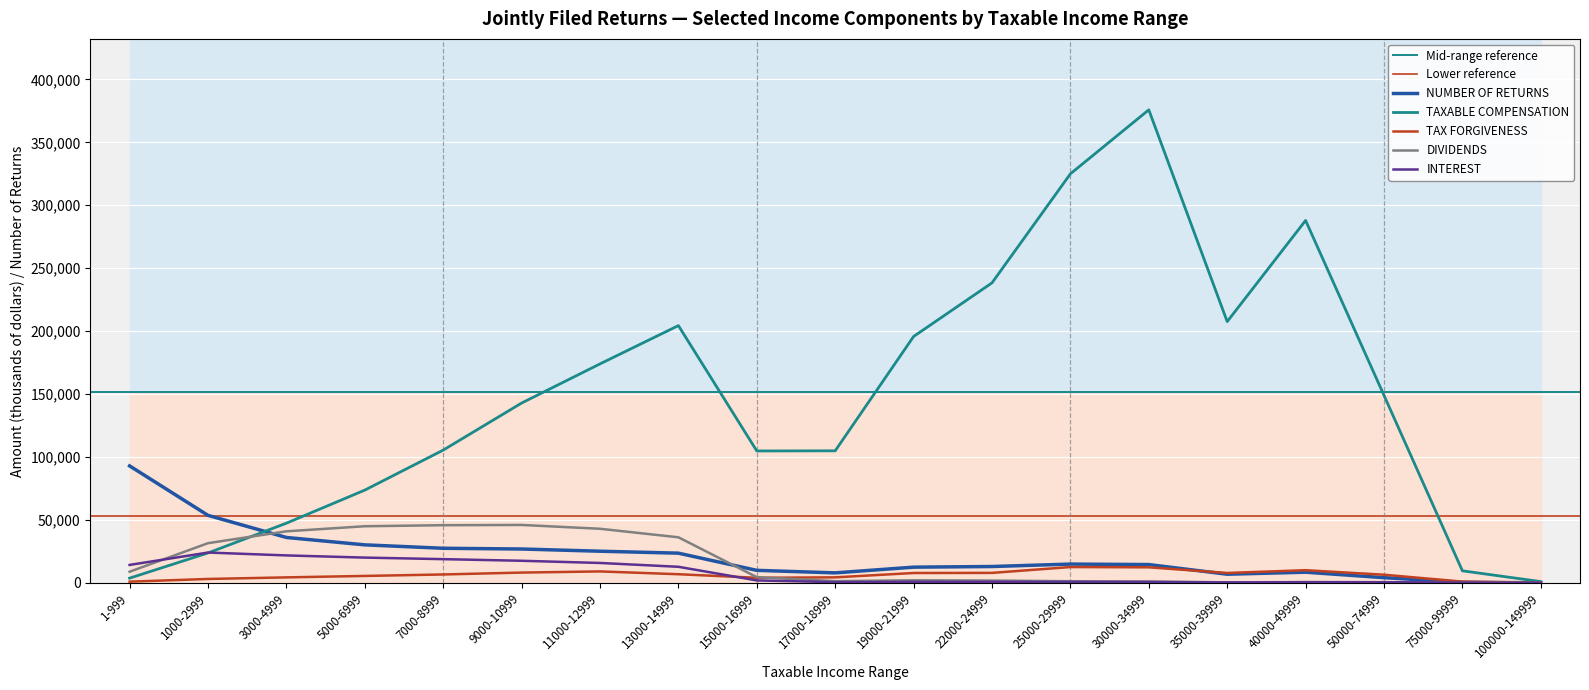

What is the difference between the maximum and minimum values in the INTEREST series?

24034